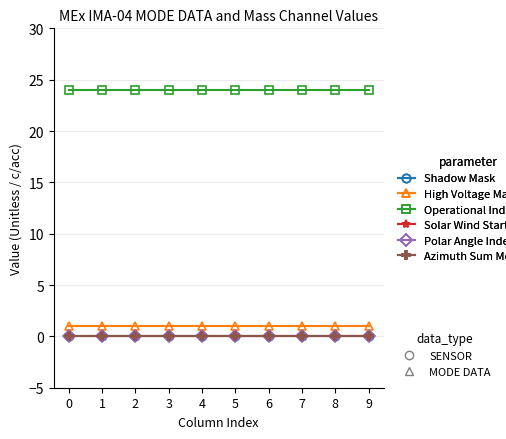

Is this an area chart (filled region under the line)?

No